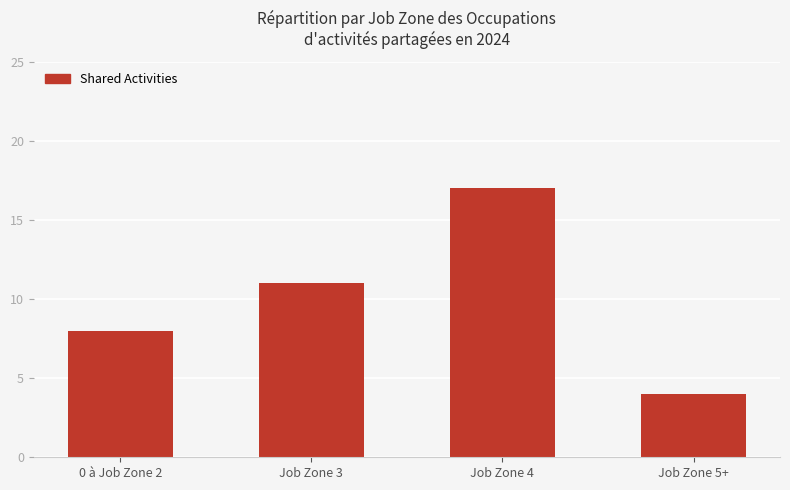

Reading right to left, list all the values displayed in this chart.

4	17	11	8